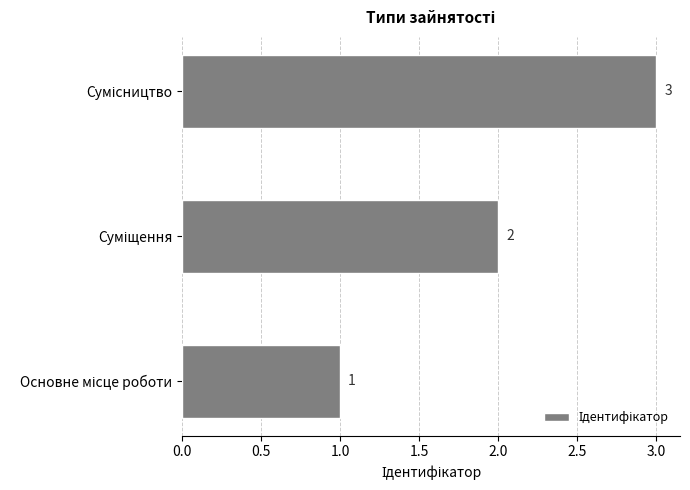

What is the sum of all values?

6